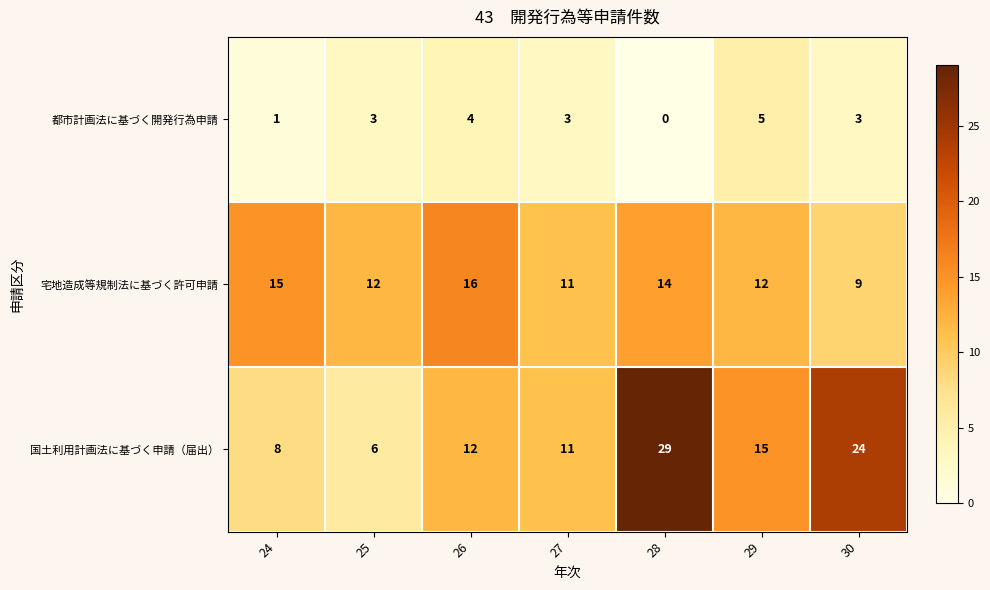

The 国土利用計画法に基づく申請（届出） series shows 8 at 24. True or false?

True